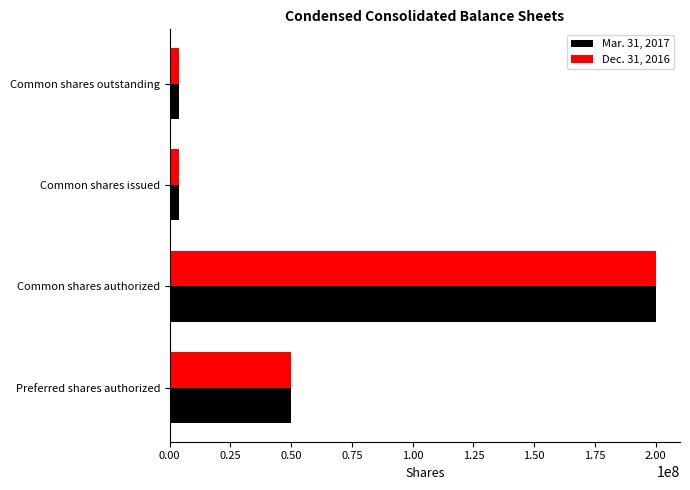

Which series has the largest range (max minus min)?

Dec. 31, 2016